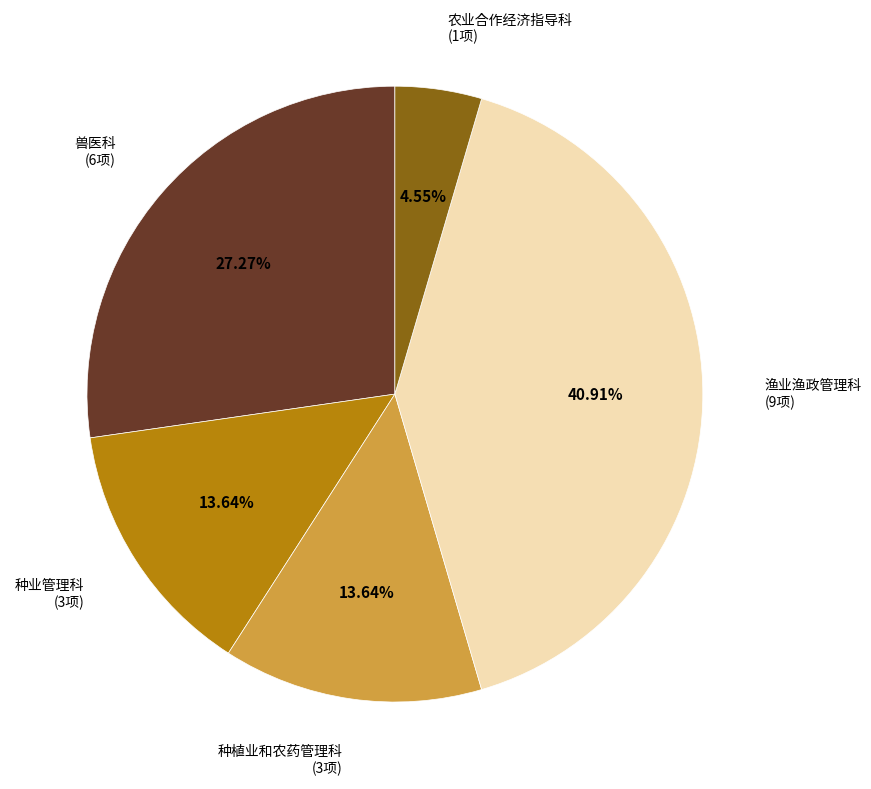

What is the smallest slice in the pie chart?

农业合作经济指导科